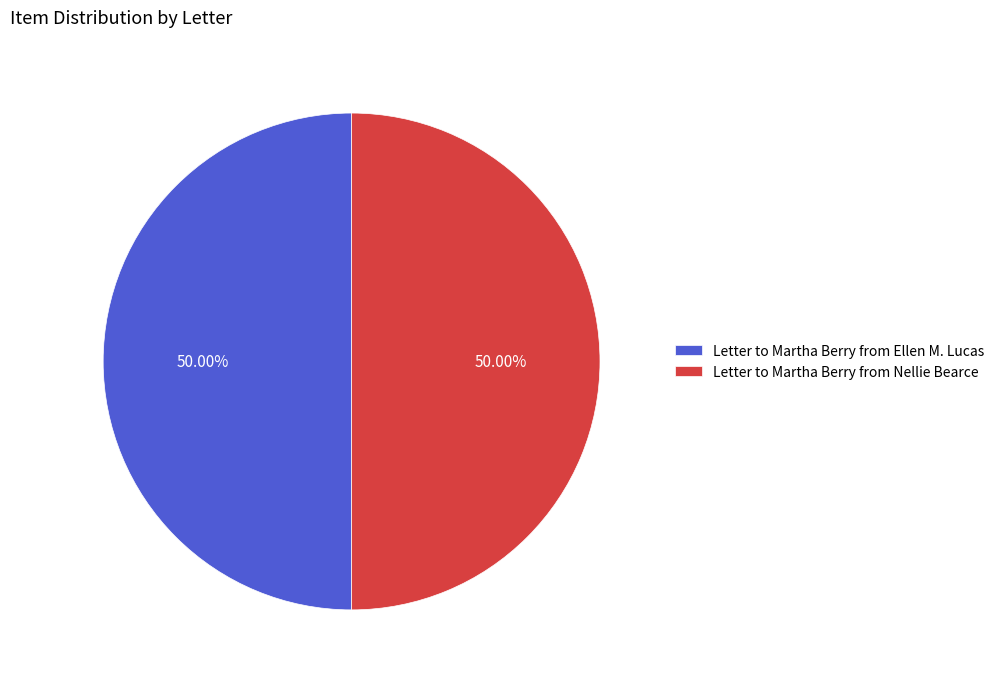

What is the ratio of the value at Letter to Martha Berry from Ellen M. Lucas to the value at Letter to Martha Berry from Nellie Bearce?

1.0